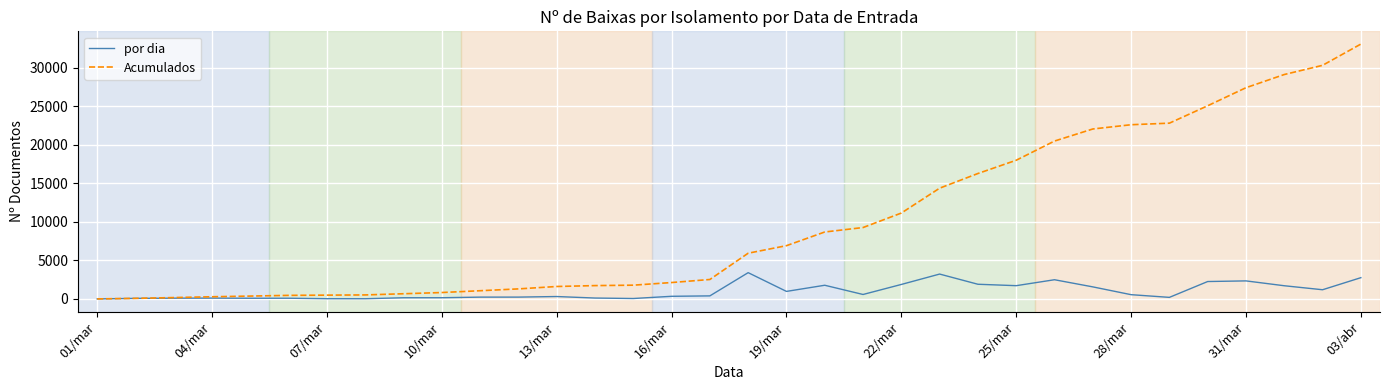

Which series has the largest total across all categories?

Acumulados